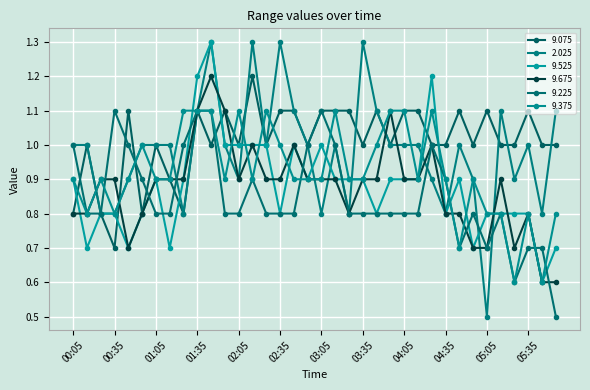

What is the smallest value displayed?

0.5